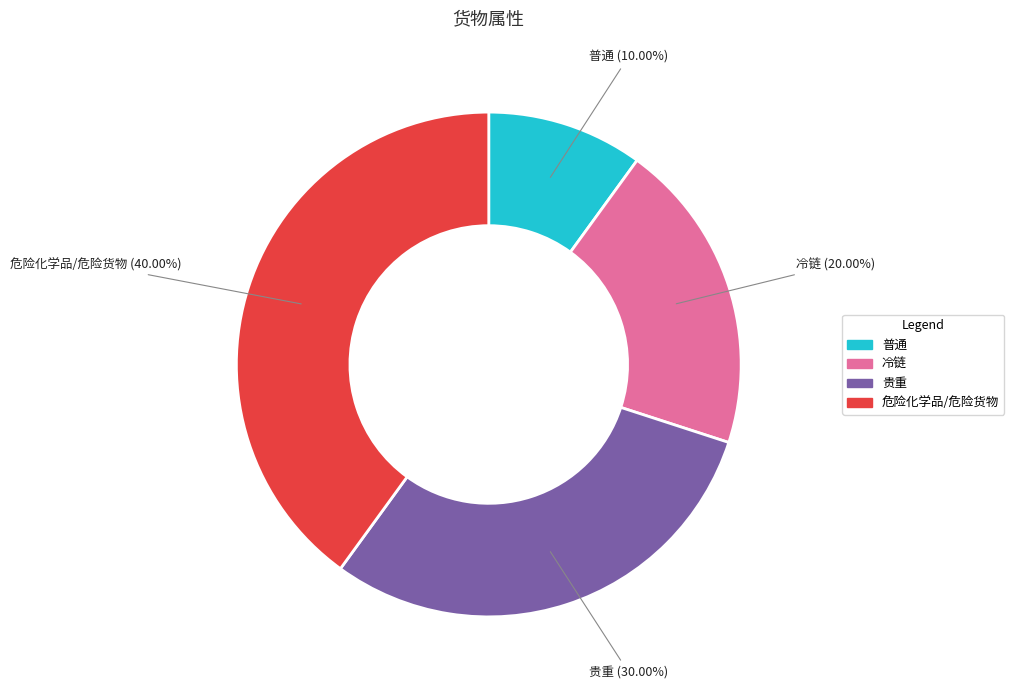

How much of the chart is everything except 危险化学品/危险货物?

60.0%